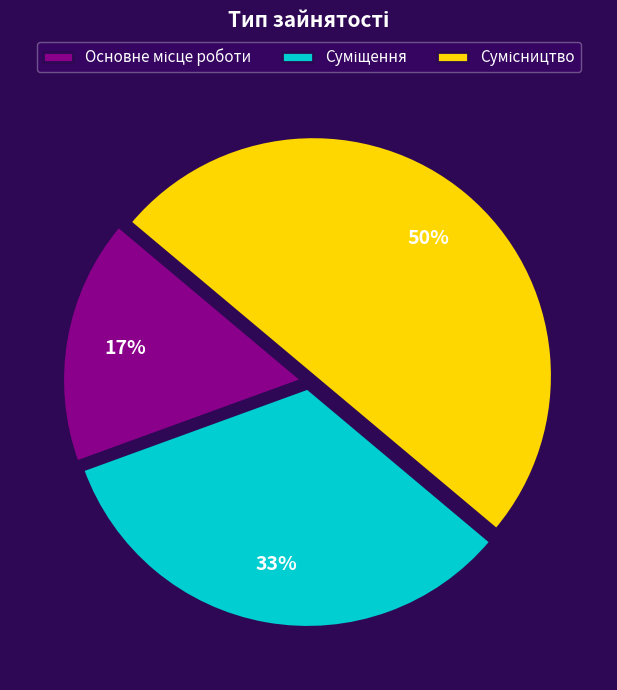

To the nearest percent, what is the average slice percentage?

33%